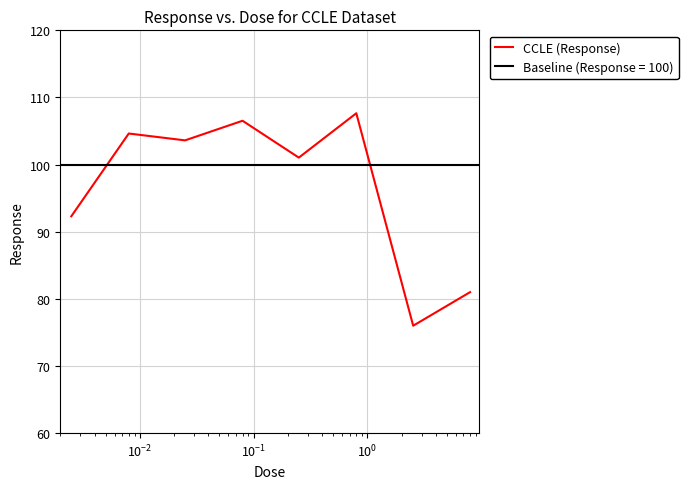

How many categories are shown in the chart?

8